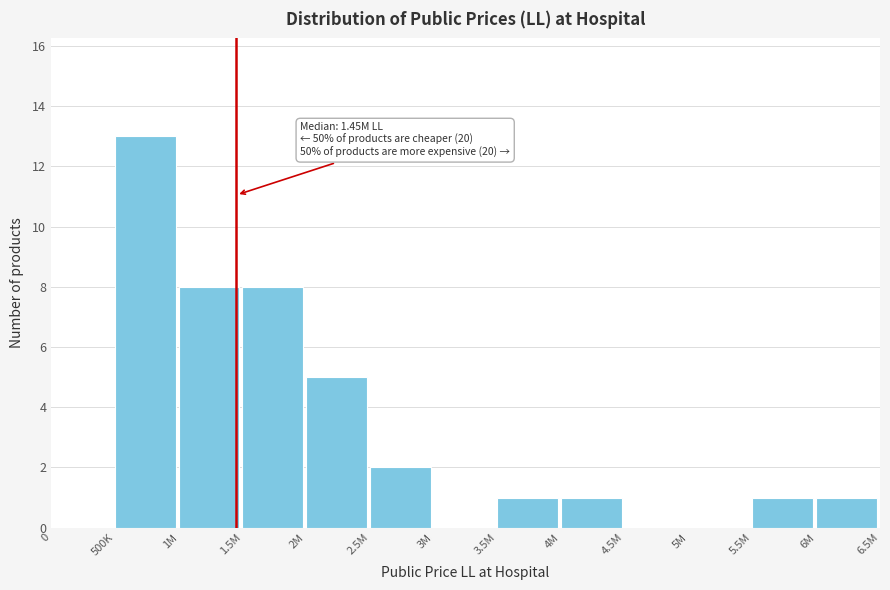

Reading right to left, list all the values displayed in this chart.

6M=1	5.5M=1	5M=0	4.5M=0	4M=1	3.5M=1	3M=0	2.5M=2	2M=5	1.5M=8	1M=8	500K=13	0=0